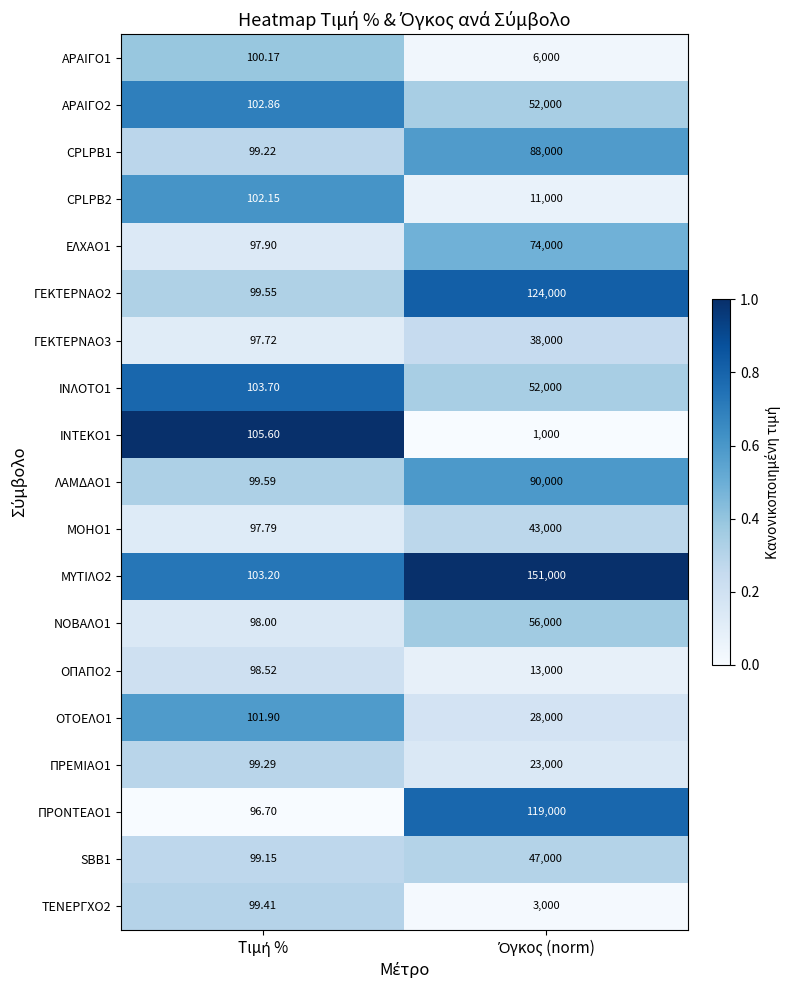

How many data points does each series have?

2